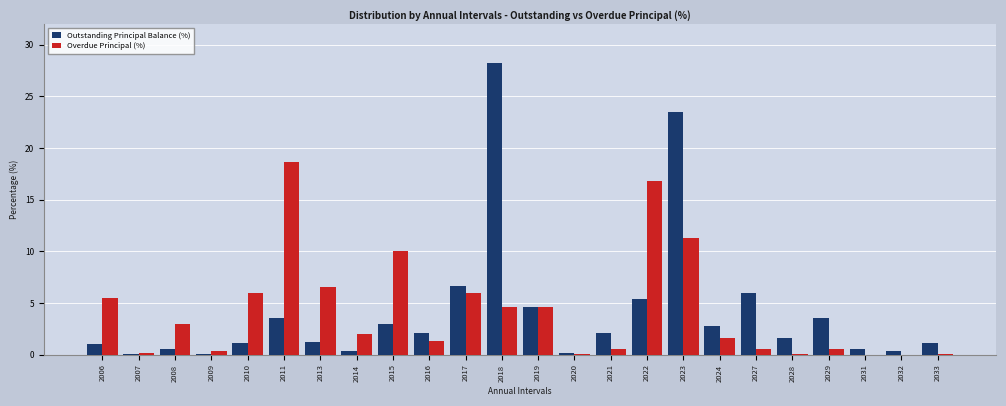

Where is Outstanding Principal Balance (%) nearest to the value 14?

2017